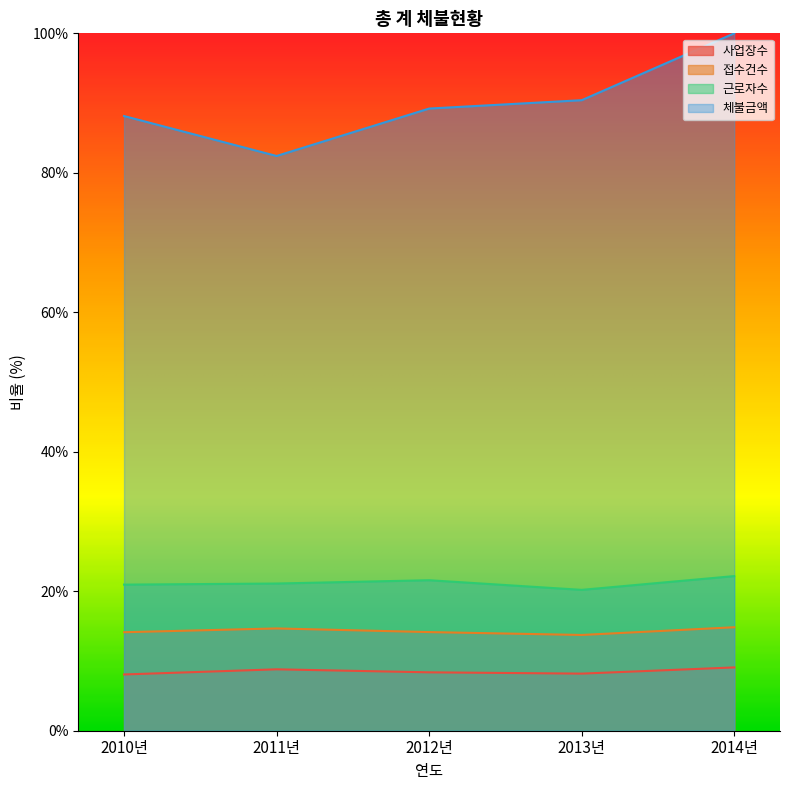

At which label does 근로자수 first exceed 21?

2011년